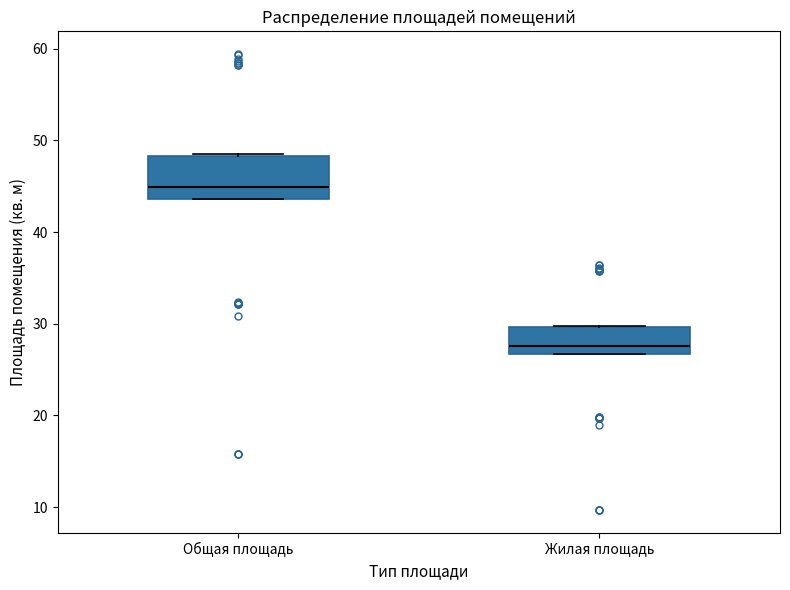

Reading left to right, read every box against the y-axis: the position of its median line, the range the box covers, and the ends of its whiskers. The values are not printed on the chart, so give them approximately, as read against the axis.

Общая площадь: median 45, box 44 to 48, whiskers 44 to 49
Жилая площадь: median 28, box 27 to 30, whiskers 27 to 30